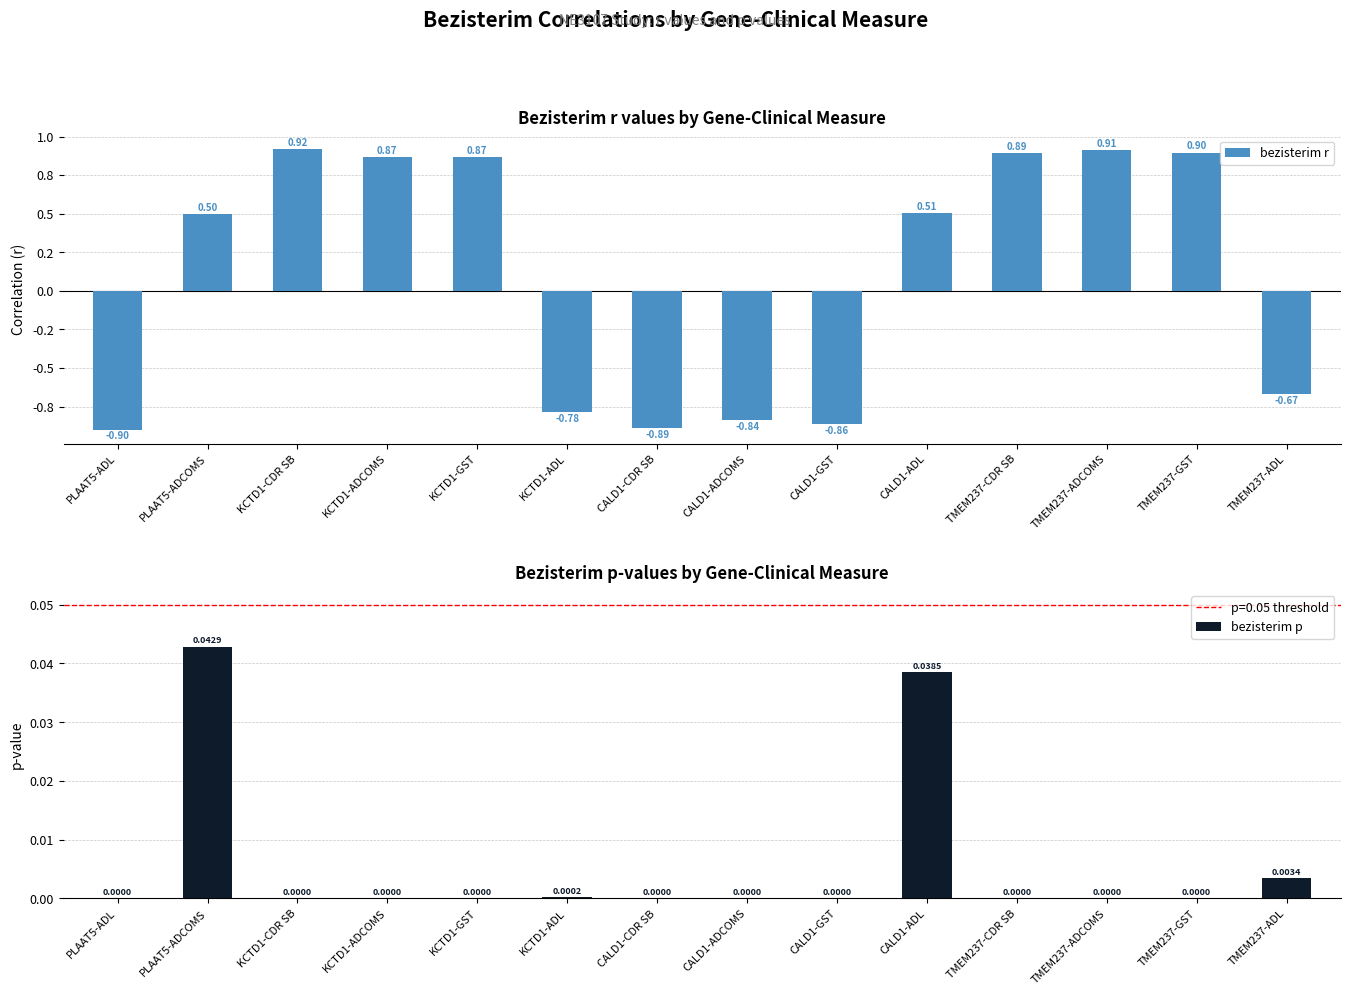

How many values in the bezisterim r series are below 0?

6